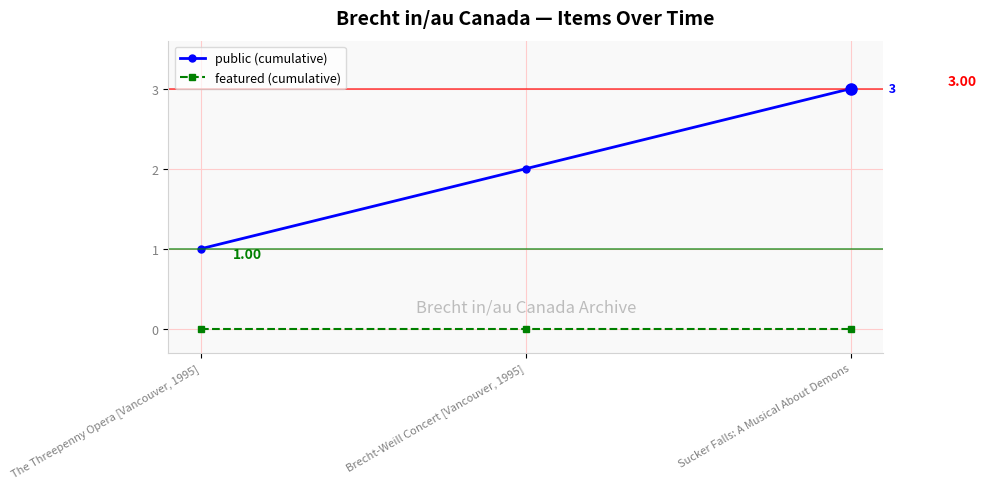

Between The Threepenny Opera [Vancouver, 1995] and Sucker Falls: A Musical About Demons, which series saw the biggest shift?

public (cumulative)